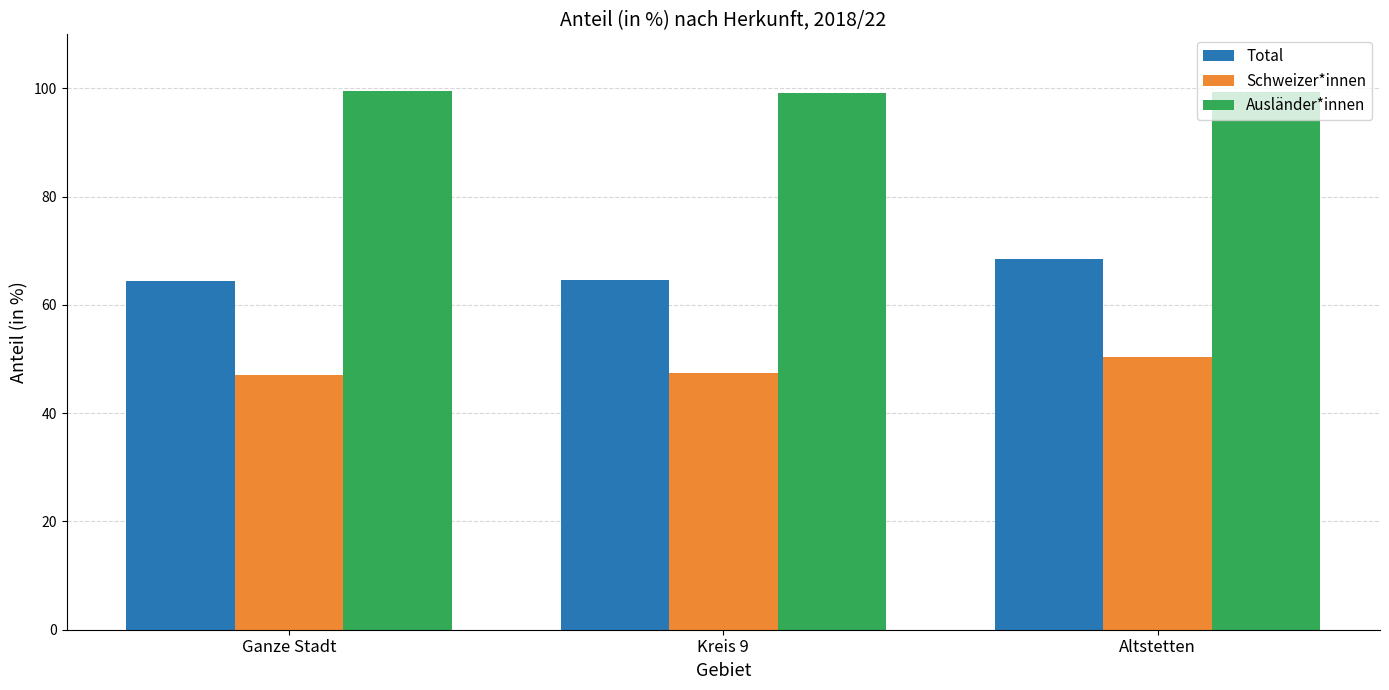

What is the maximum value shown in the chart?

99.5